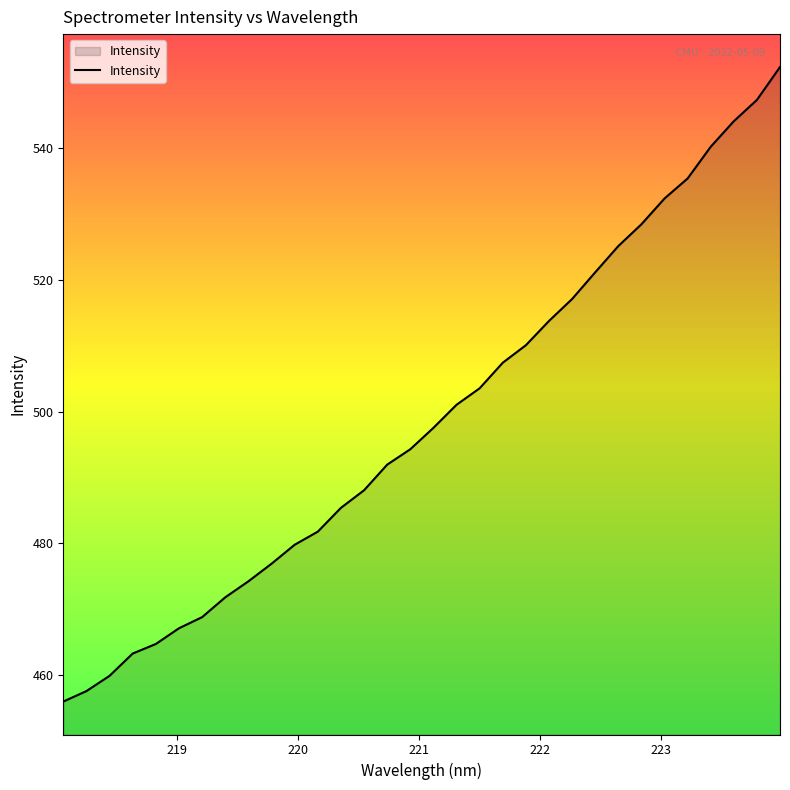

What is the greatest value displayed?

552.3